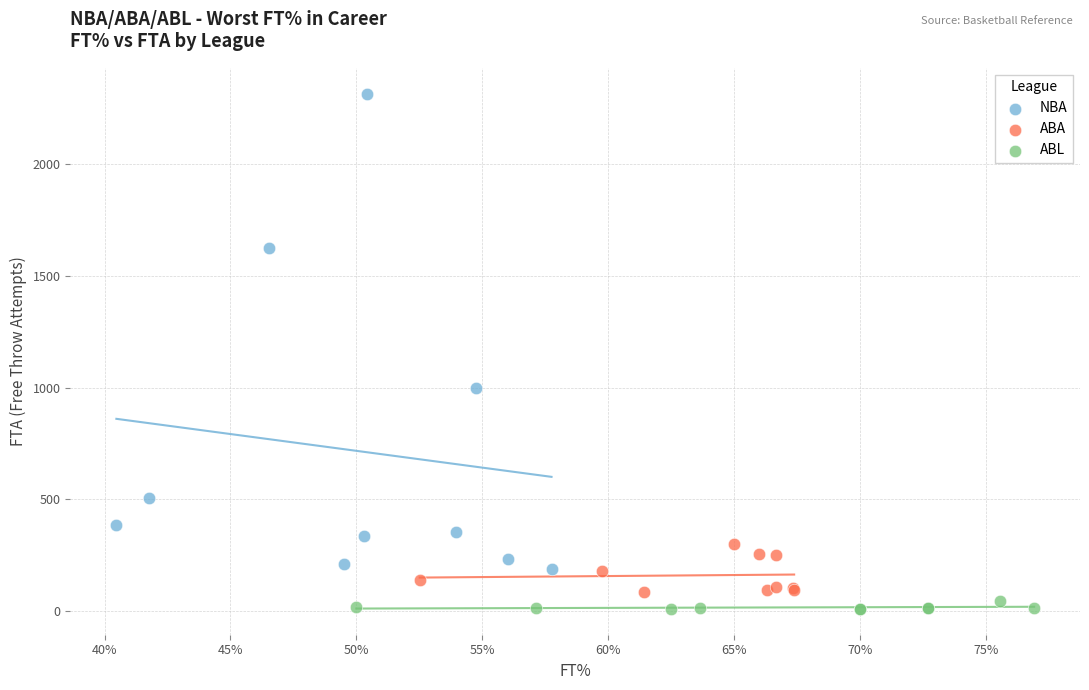

Which series has the largest Y range (max minus min)?

NBA